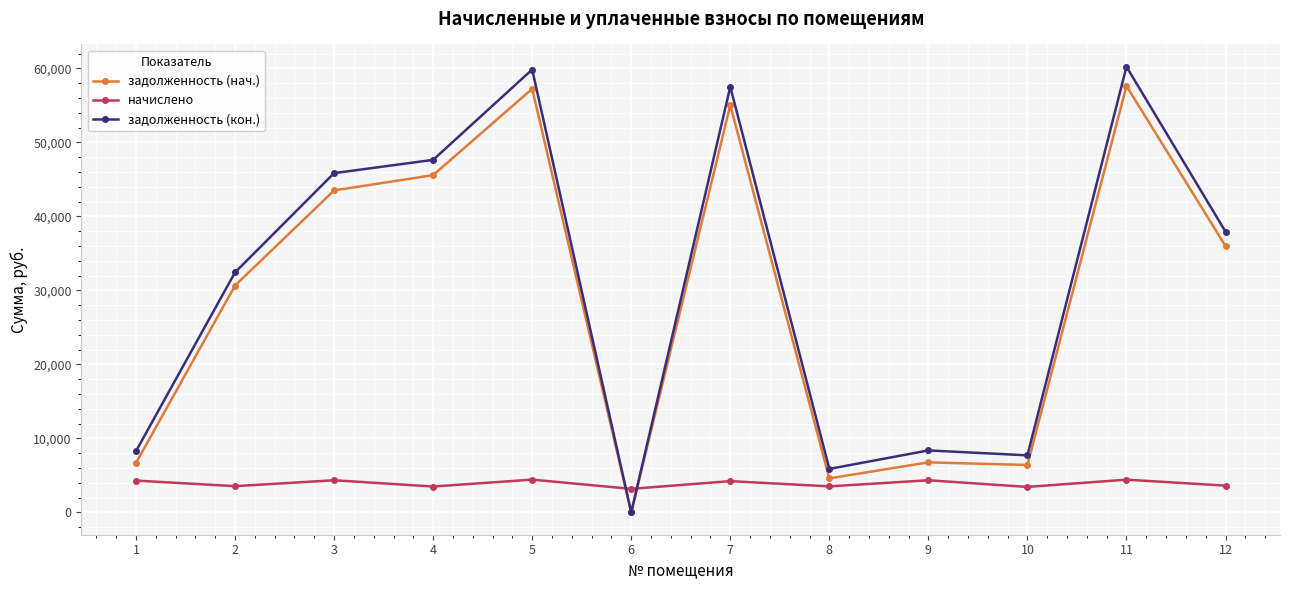

Does the chart have visible grid lines?

Yes